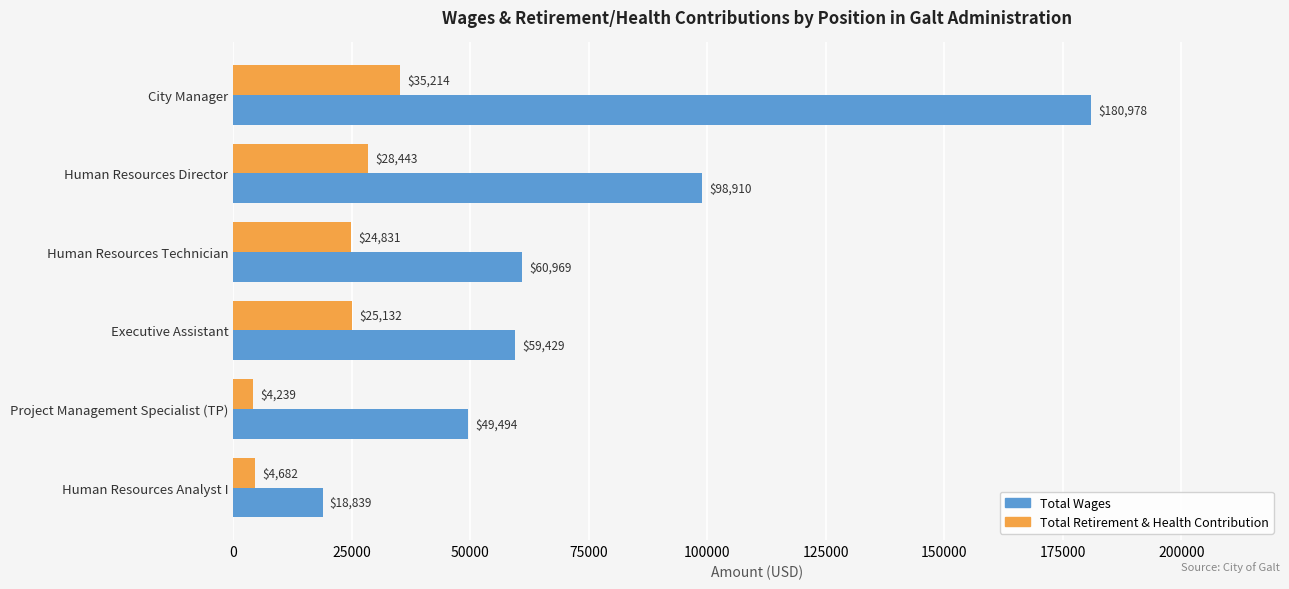

What is the minimum value shown in the chart?

4239